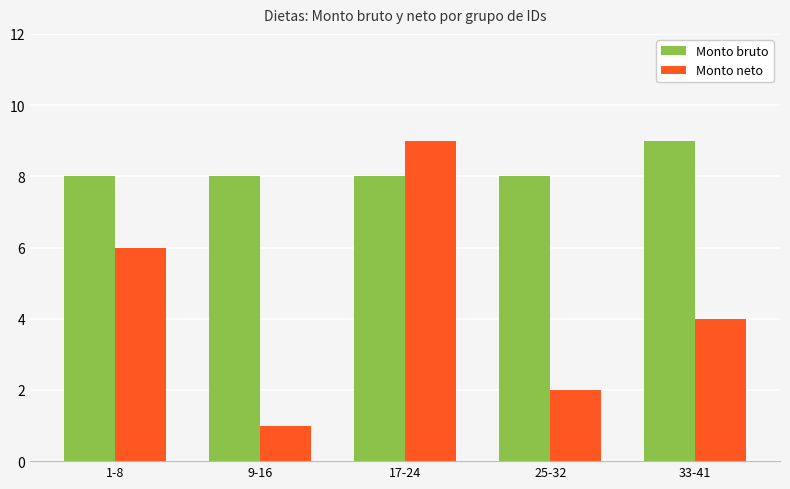

Between 17-24 and 25-32, which series saw the biggest shift?

Monto neto